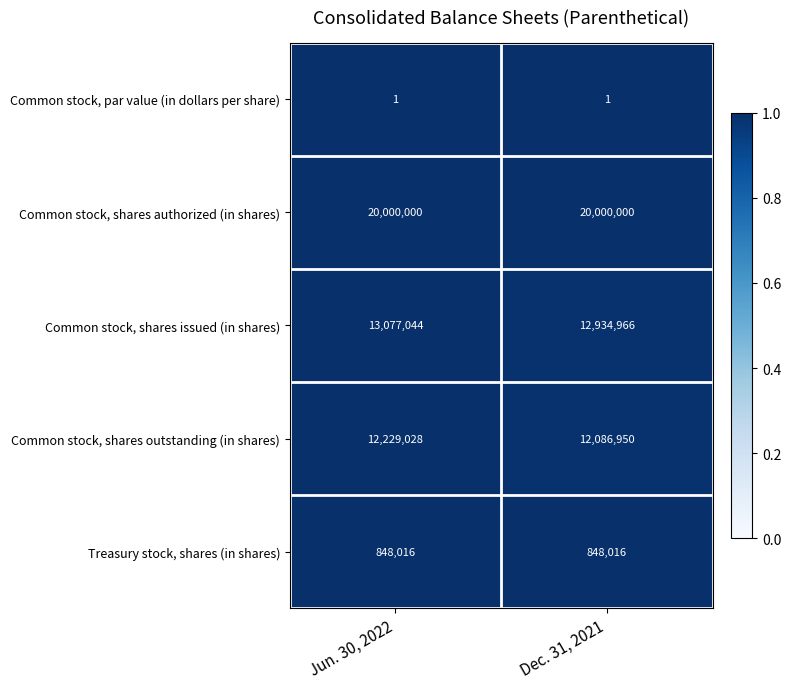

At which label does Common stock, shares outstanding (in shares) reach its minimum?

Dec. 31, 2021